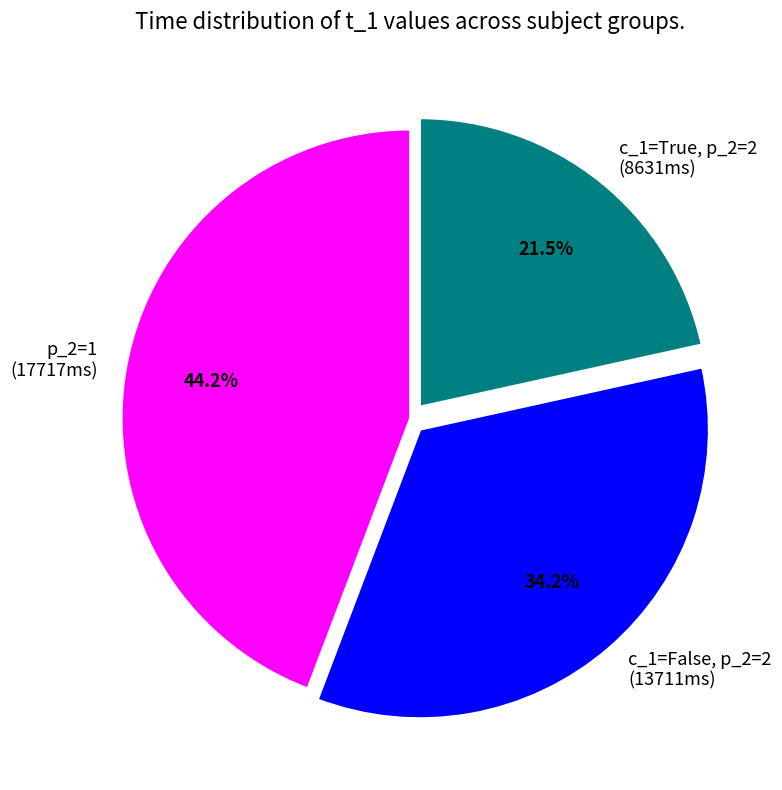

To the nearest percent, what is the difference between the largest and smallest slice percentages?

23%